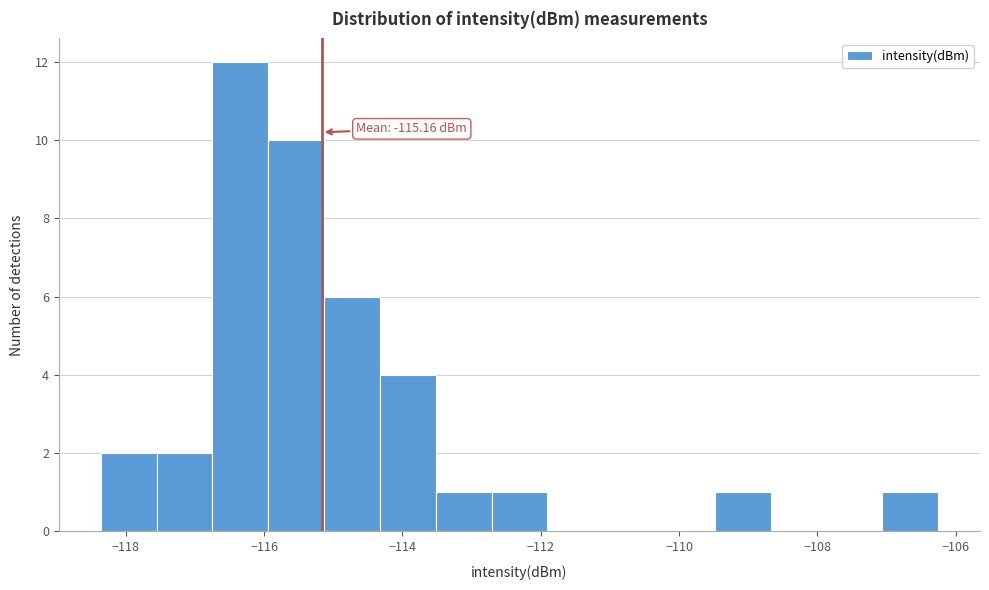

Which range on the x-axis has the tallest bar?

-116.8 to -116.0